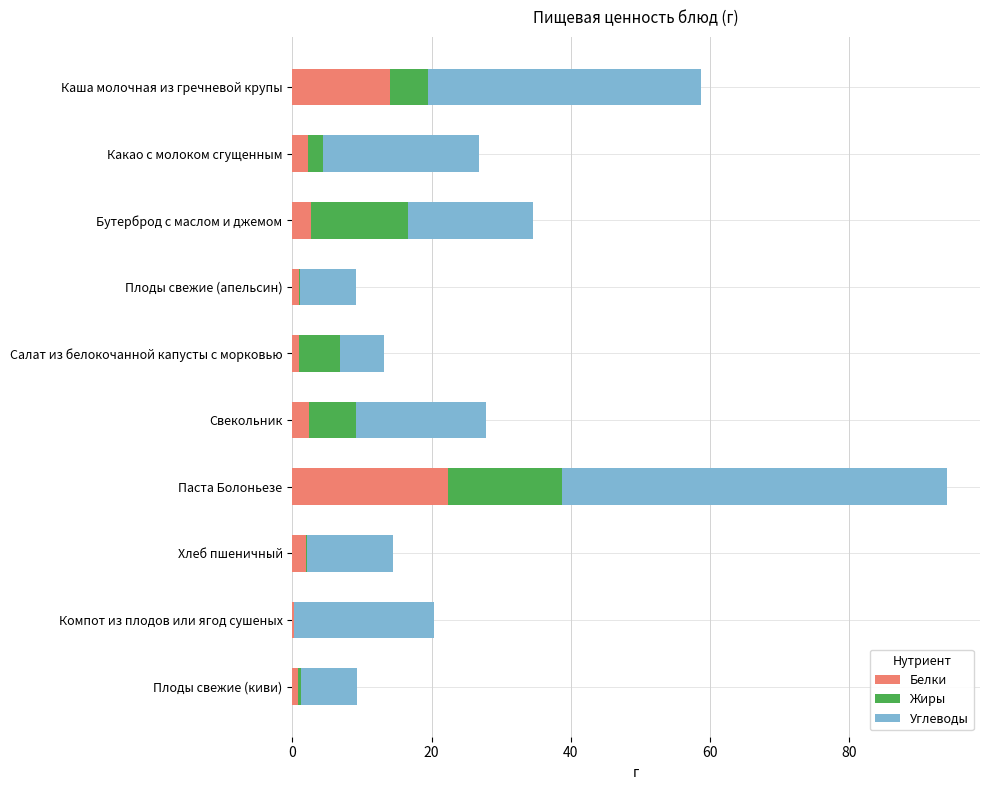

At which category is the sum across all series the highest?

Паста Болоньезе